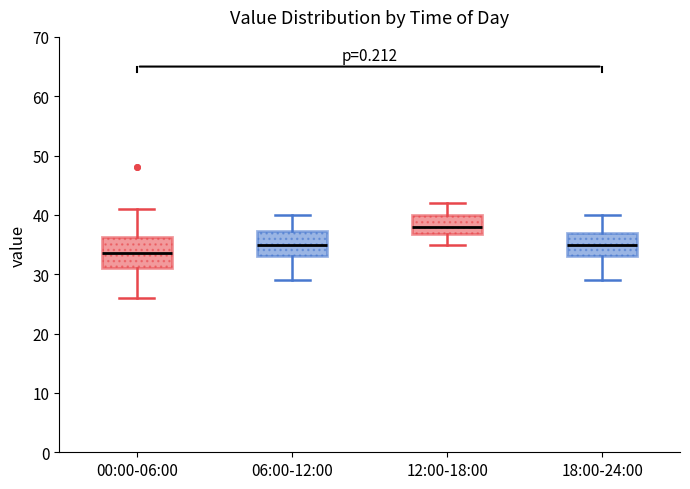

Which box is the tallest, from its lower edge to its upper edge?

00:00-06:00